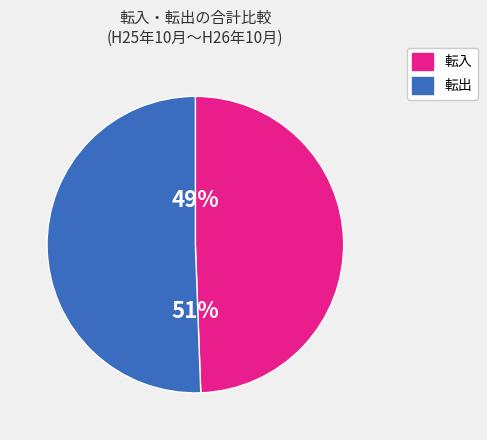

Is there any slice that represents more than half of the pie?

Yes